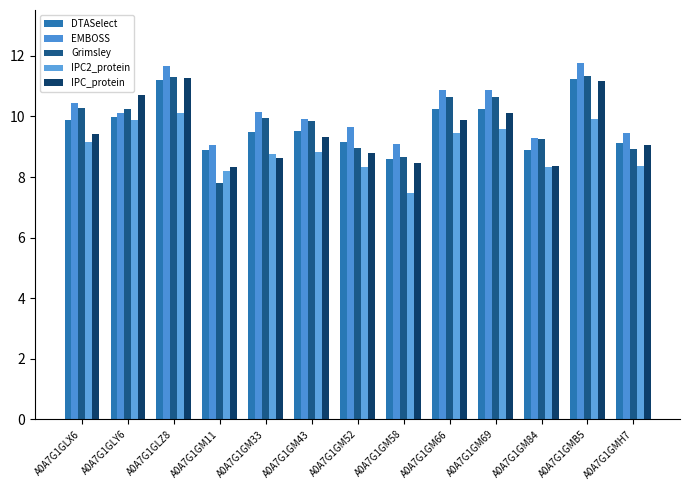

How many groups of bars are there?

13